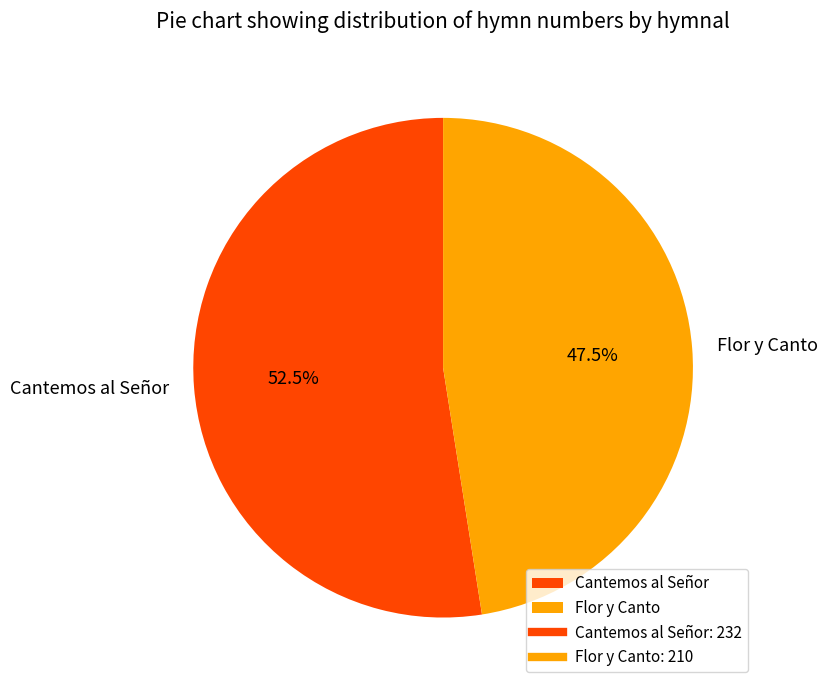

Rank the categories by value from highest to lowest.

Cantemos al Señor, Flor y Canto